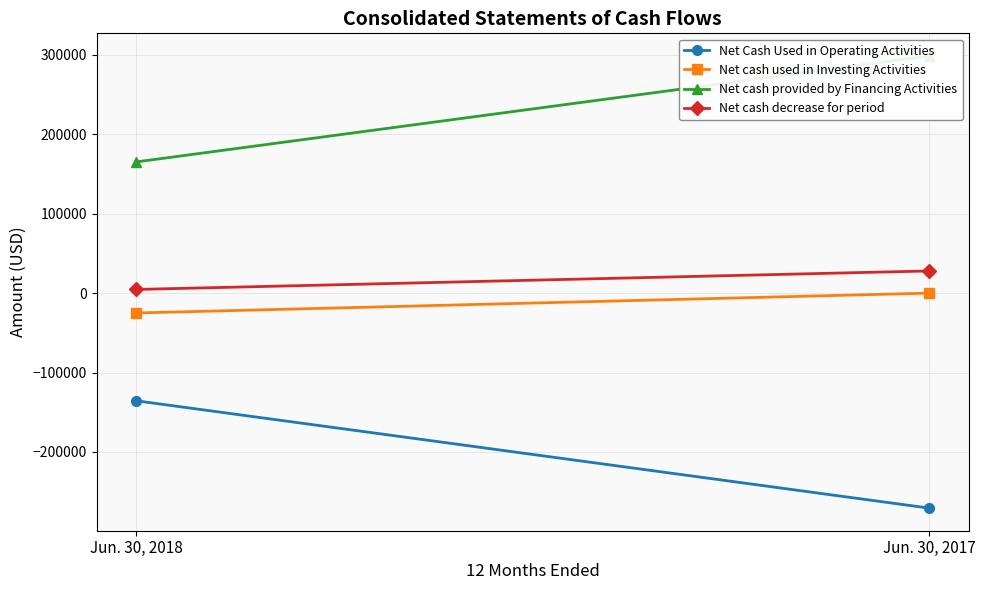

How many categories are shown in the chart?

2